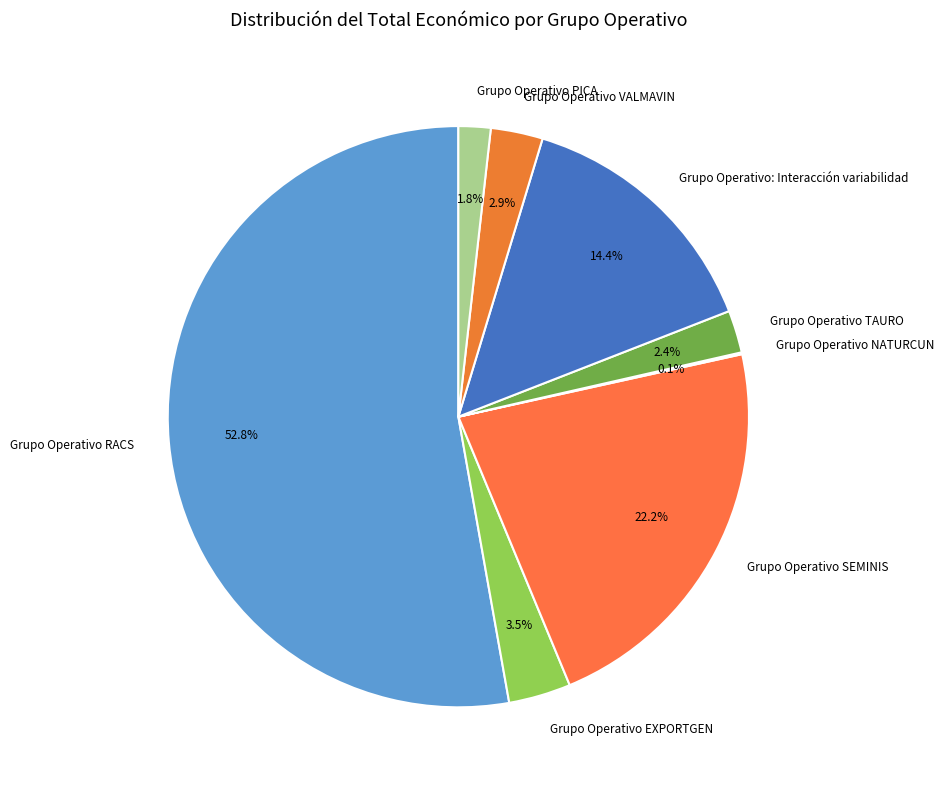

To the nearest percent, what is the difference between the largest and smallest slice percentages?

53%